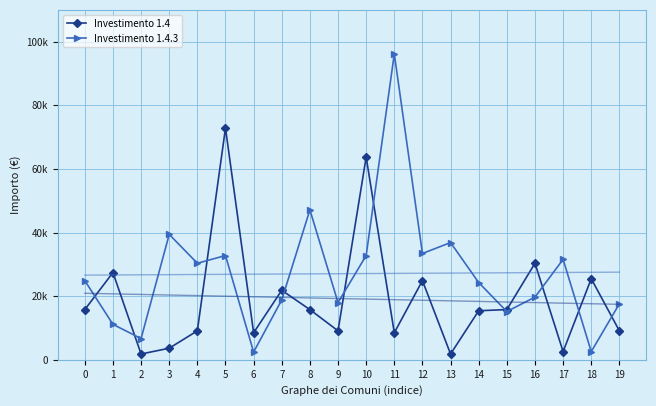

True or false: Investimento 1.4 and Investimento 1.4.3 intersect in this chart.

True